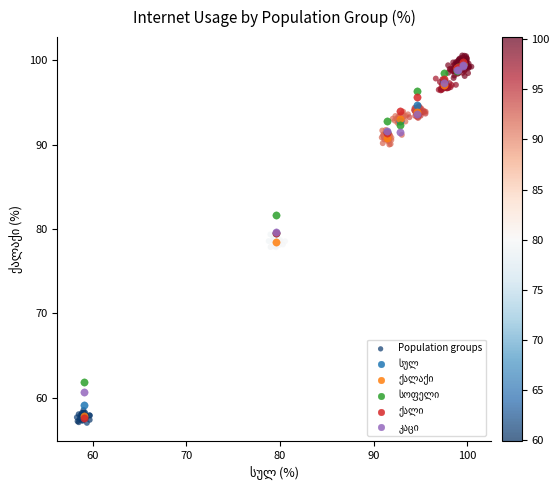

Which series has the largest Y range (max minus min)?

Population groups